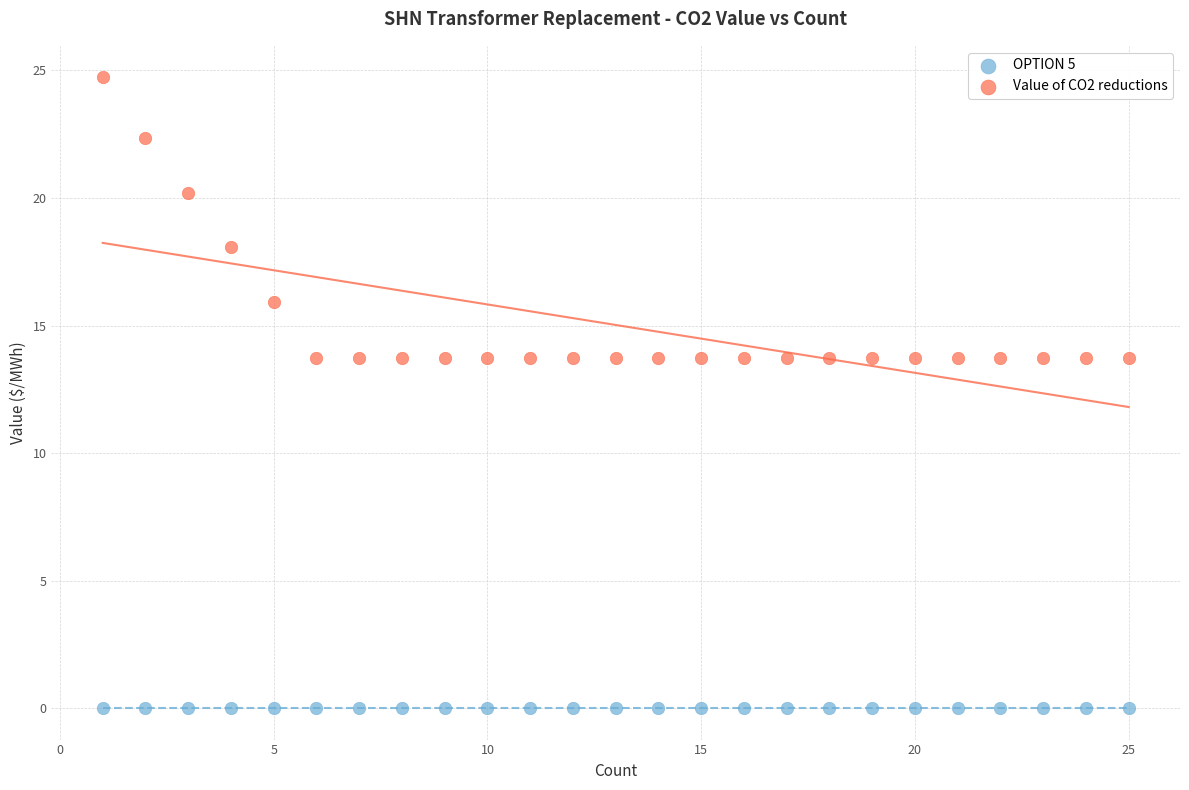

Which series contains the lowest Y value?

OPTION 5